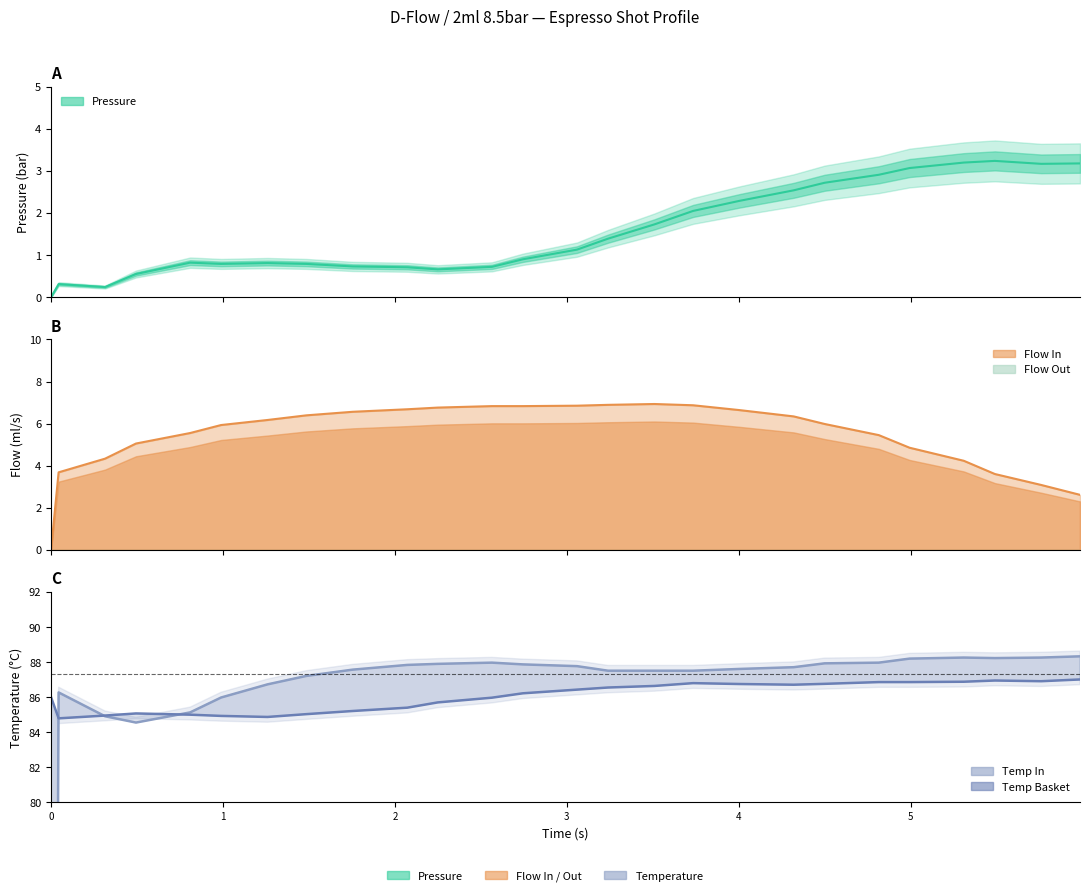

The value at 23 is 115.4. True or false?

False